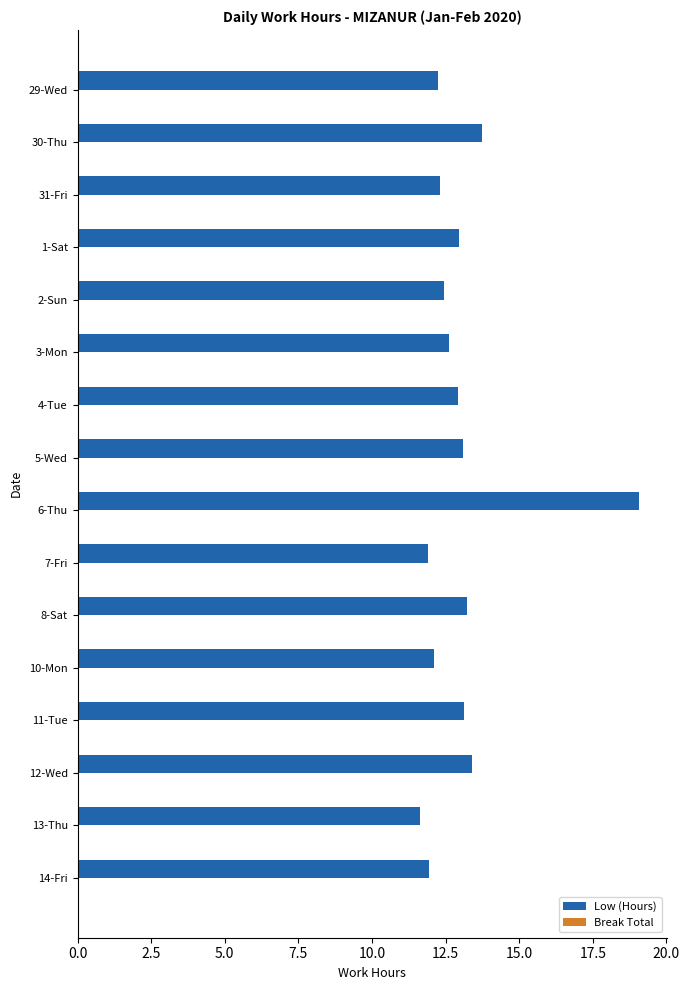

The chart shows a value of 13.1 at 11-Tue. True or false?

True